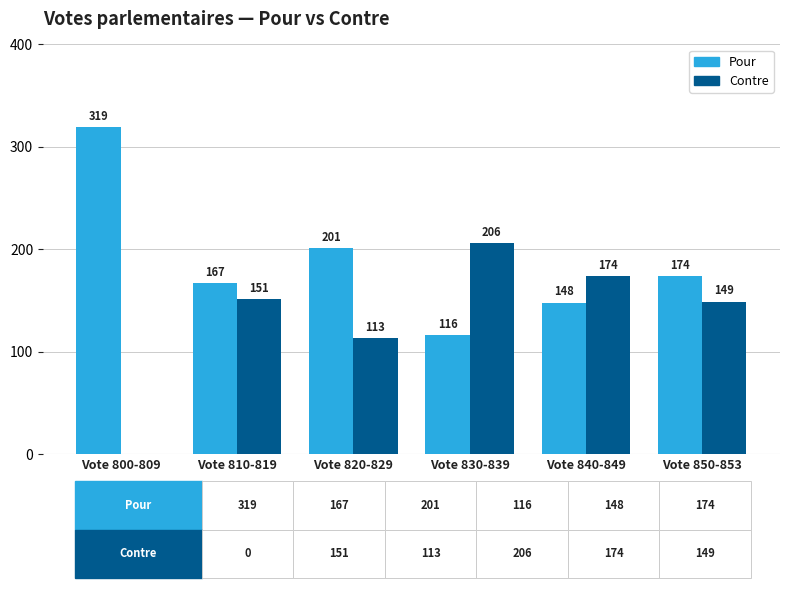

Reading left to right, list all the values displayed in this chart.

Pour: 319	167	201	116	148	174
Contre: 0	151	113	206	174	149